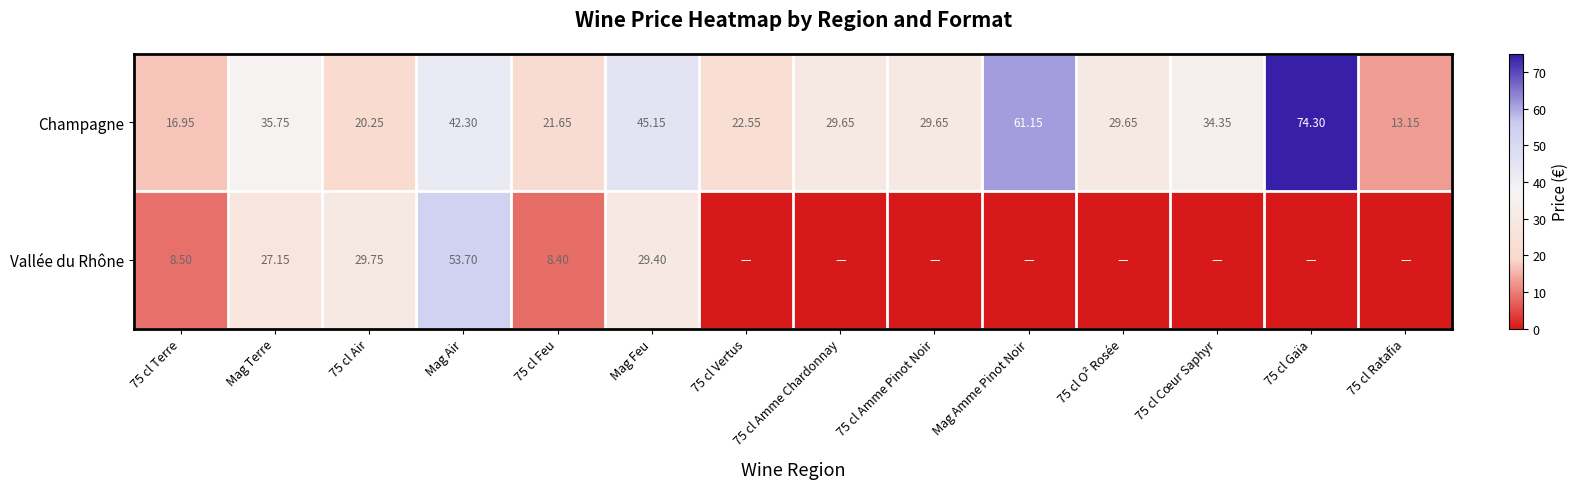

Where does the Champagne series first go above 29?

Mag Terre